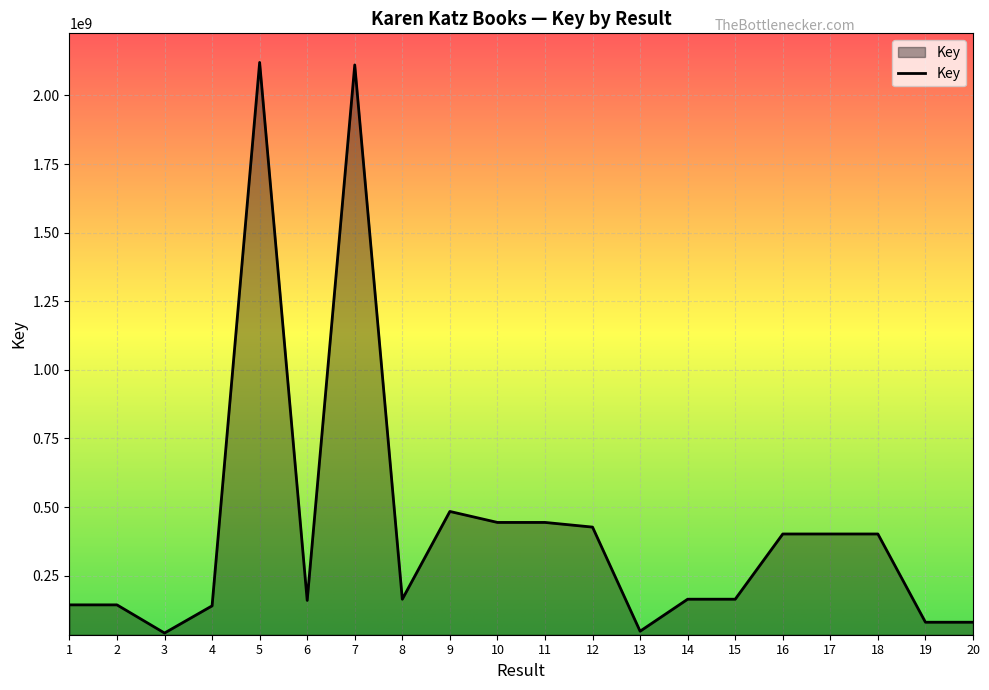

What is the maximum value shown in the chart?

2120085457